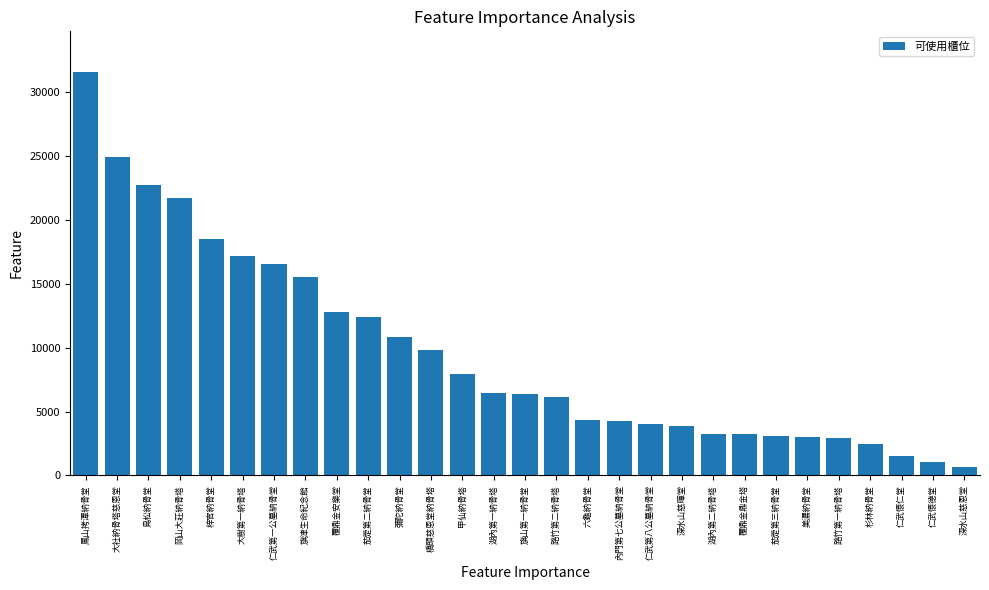

What is the label of the 28th bar from the left?

仁武懷德堂